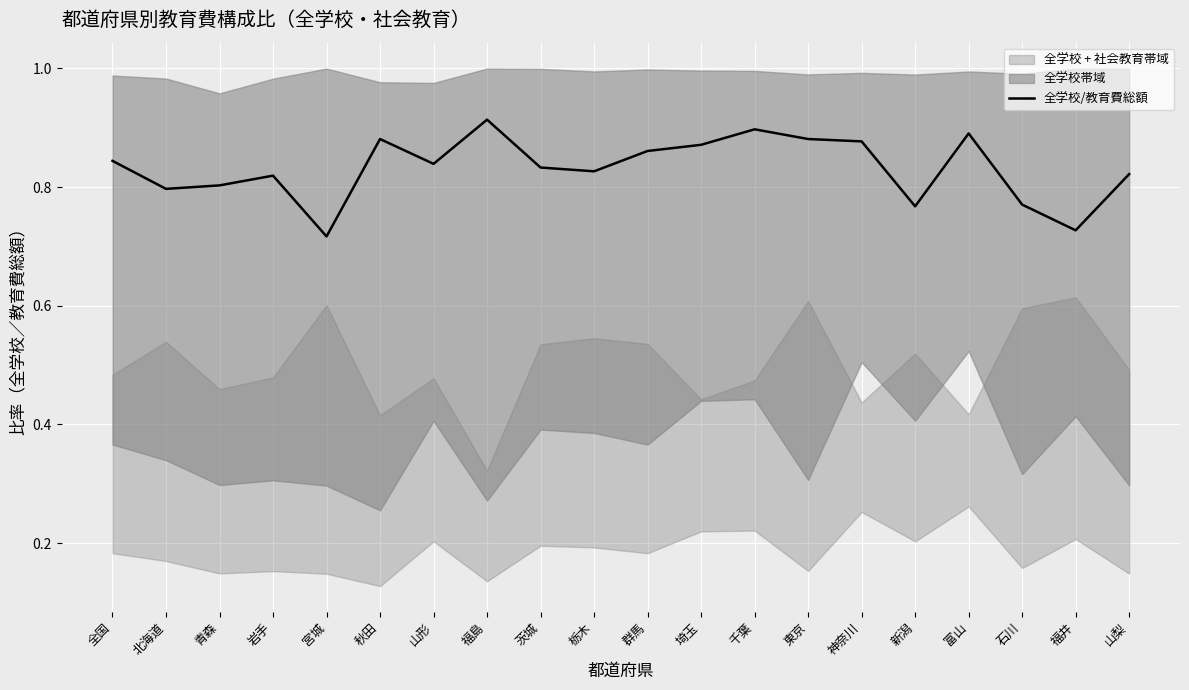

Is it true that the value at 神奈川 is 0.9?

True